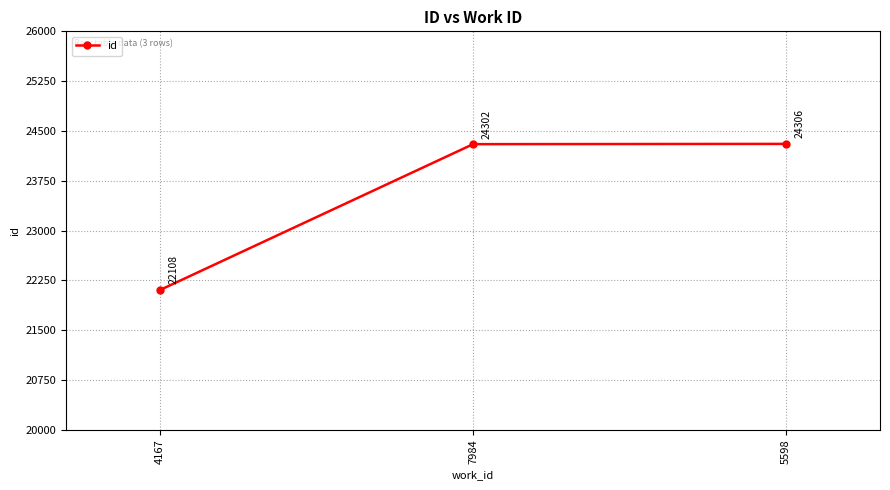

What is the sum of the values at 7984 and 4167?

46410